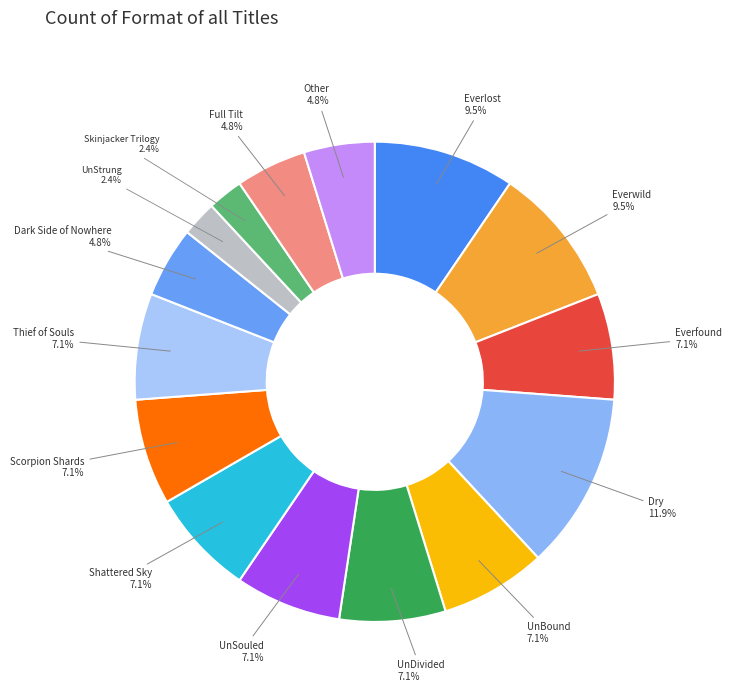

What is the largest slice in the pie chart?

Dry